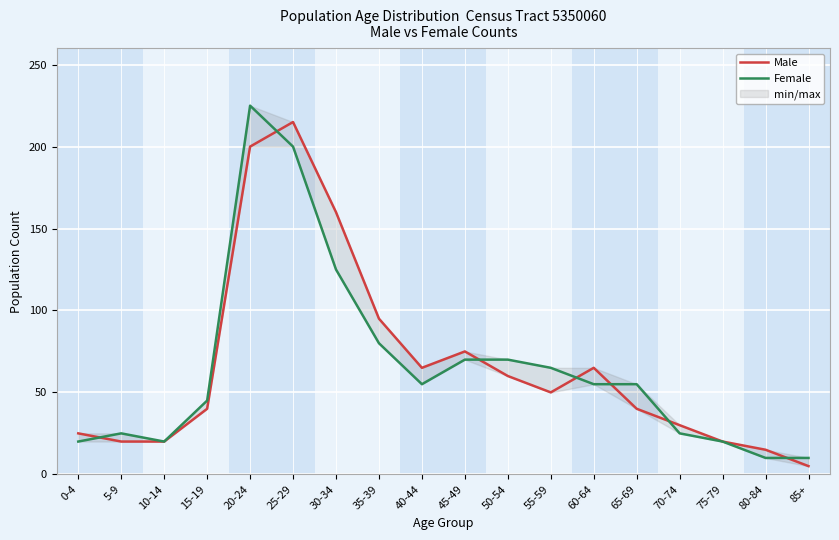

What is the label of the 7th point from the left?

30-34